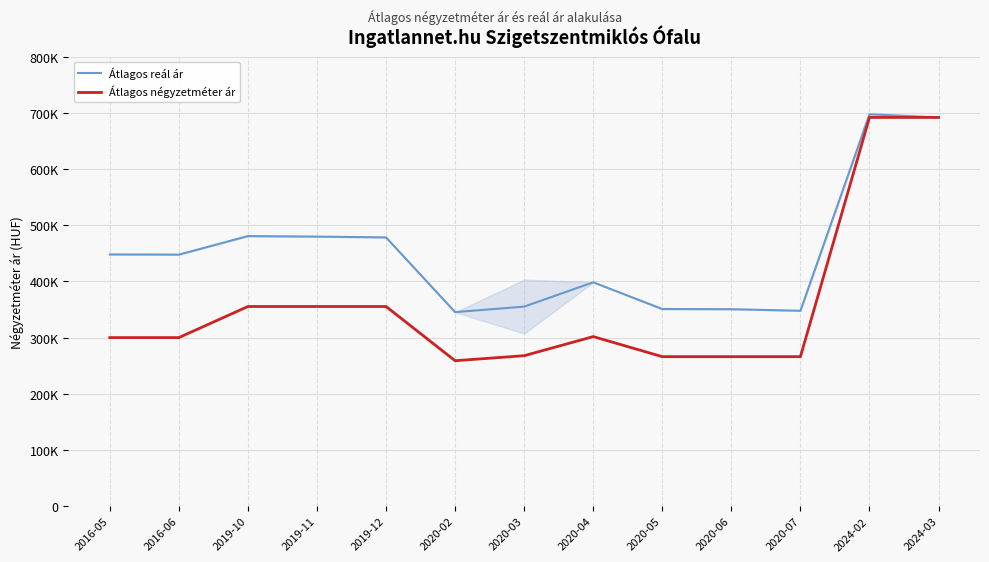

What is the difference between the maximum and minimum values in the Átlagos reál ár series?

352183